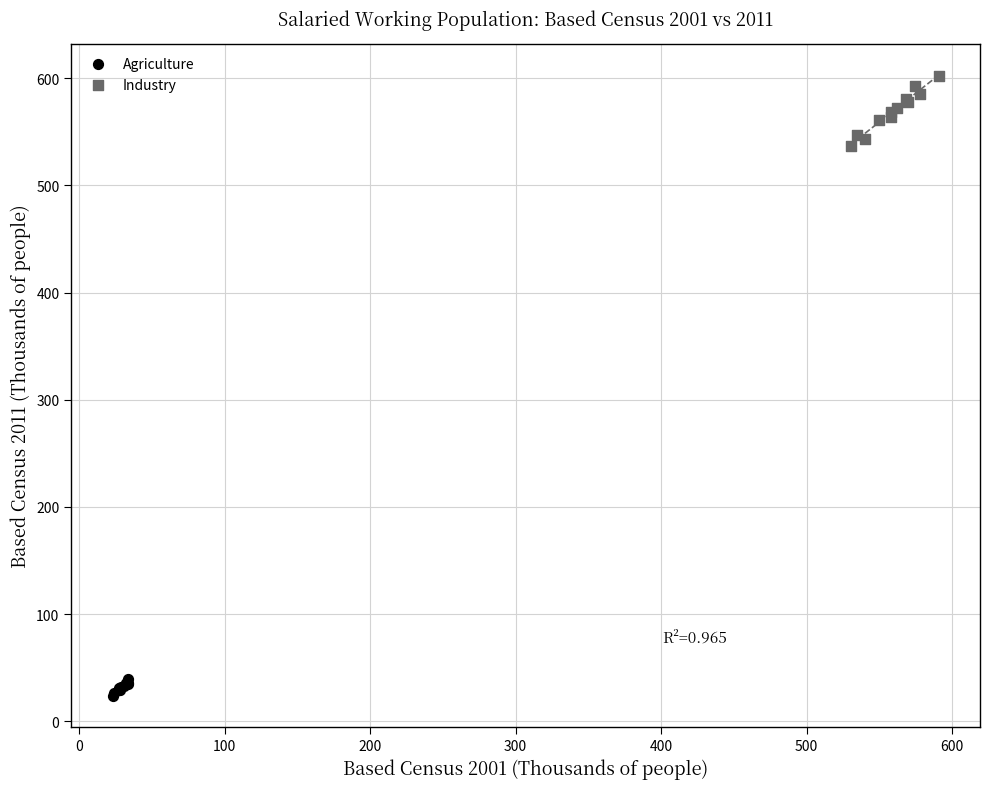

Which series contains the lowest Y value?

Agriculture